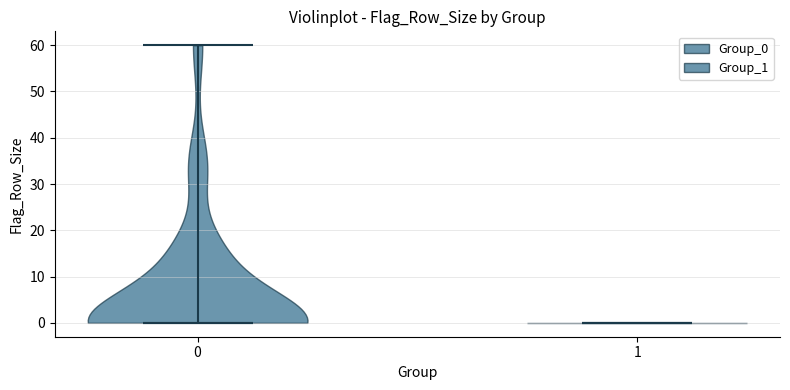

Reading left to right, read every violin against the y-axis: where its median line is, and the lowest and highest points it reaches. The values are not printed on the chart, so give them approximately, as read against the axis.

0: median line 0, lowest point 0, highest point 60
1: median line 0, lowest point 0, highest point 0